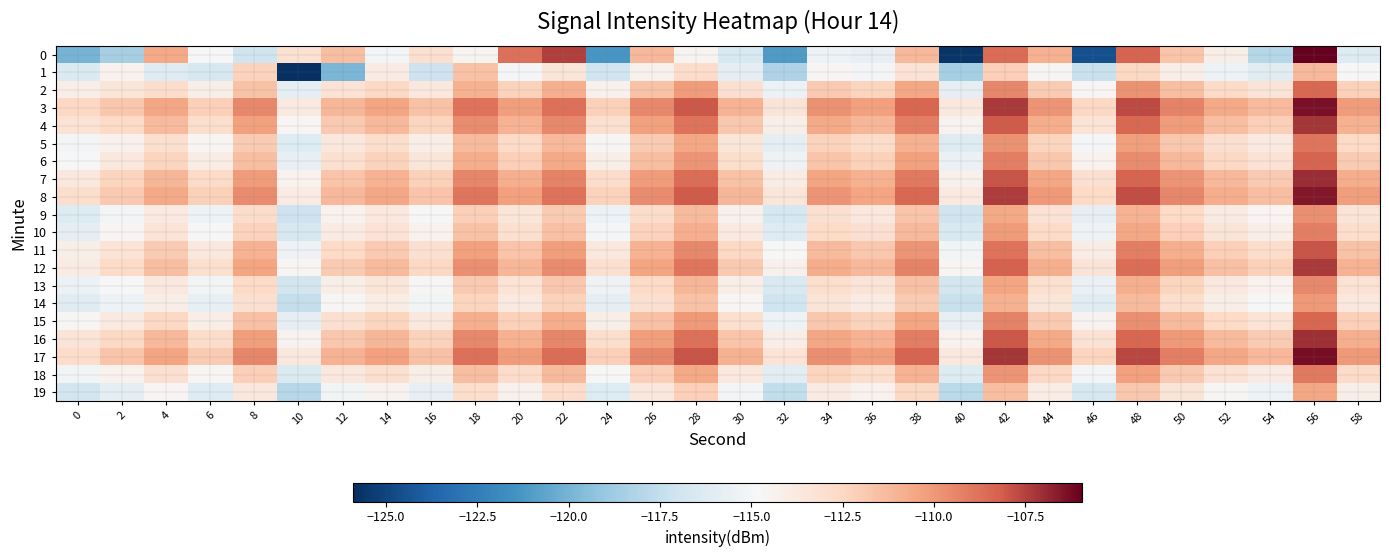

What is the total value across all series at 24?

-2290.4